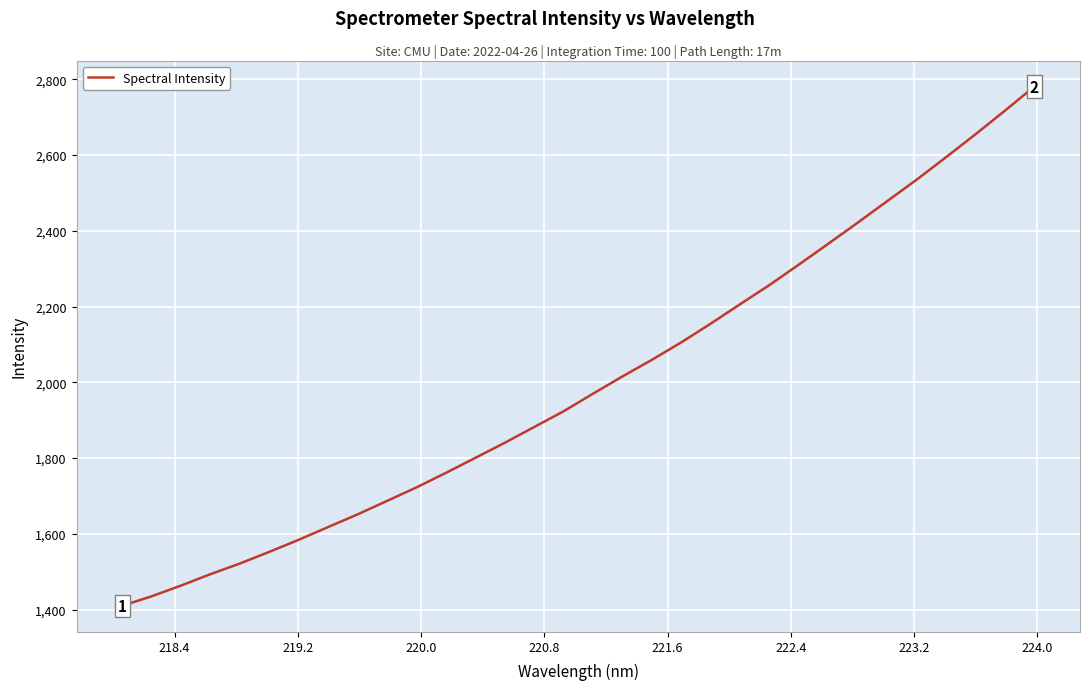

What is the greatest value displayed?

2780.8